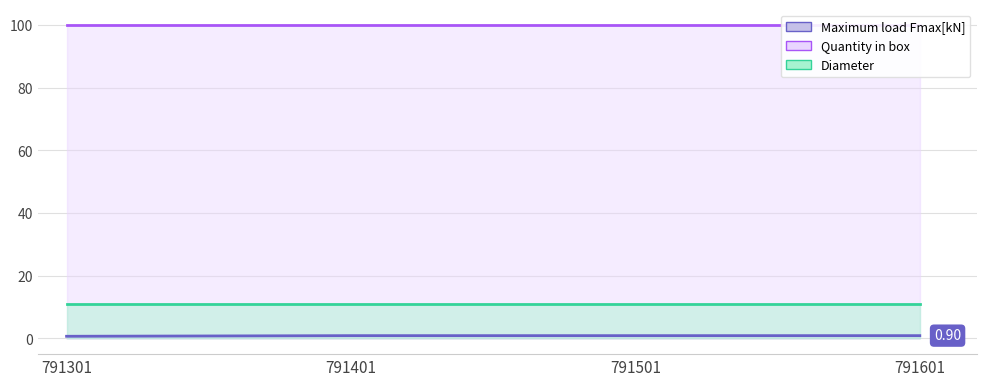

What is the value of the Quantity in box point at the 1st from the left?

100.0